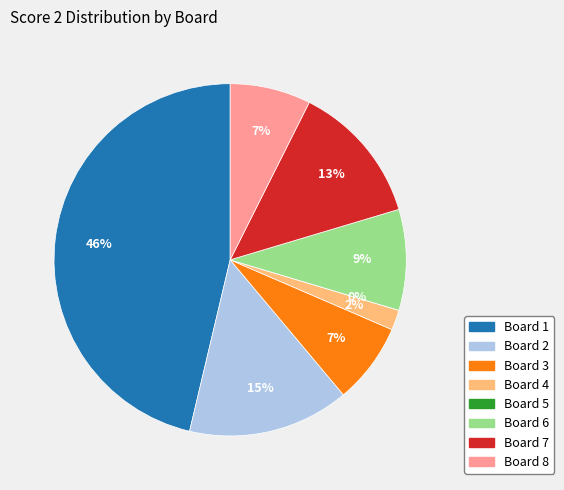

Is it true that Board 1 is 40% of the pie?

False